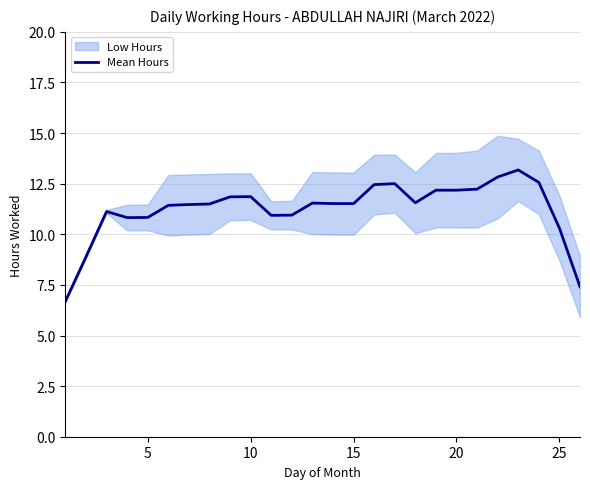

The Mean Hours series shows 10.8 at 5. True or false?

True